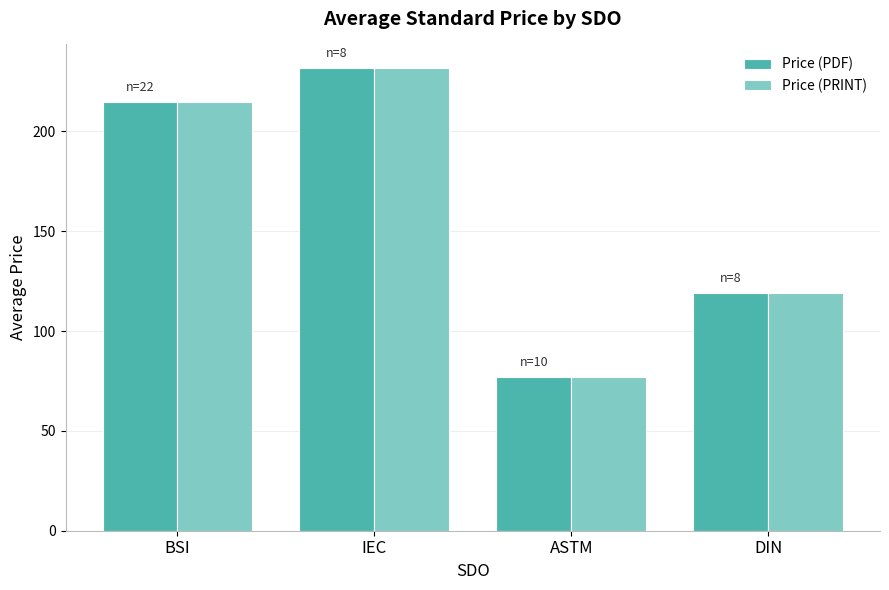

How many bars are there in total?

8